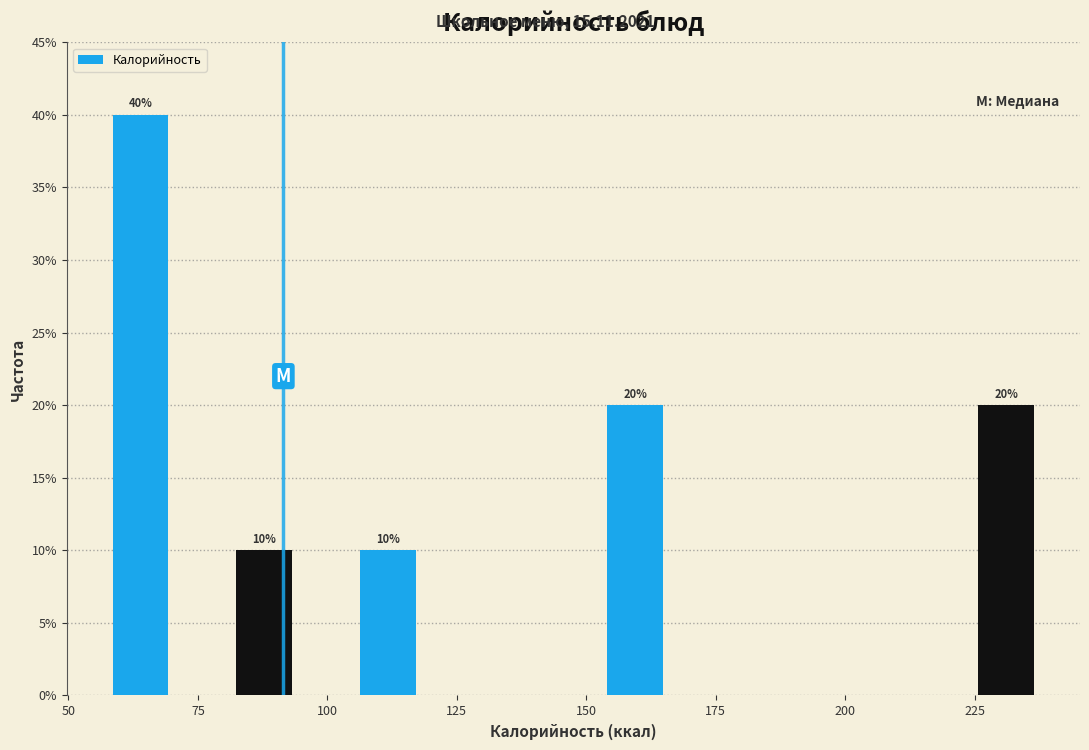

Over which range of the x-axis is the bar tallest?

50 to 75